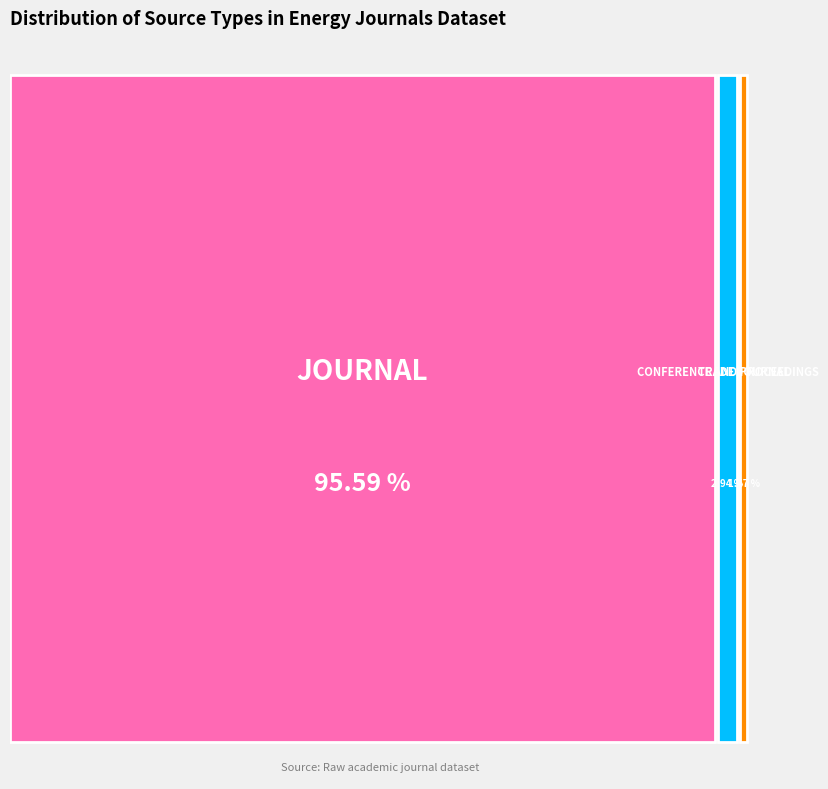

The journal slice represents 86% of the pie. True or false?

False